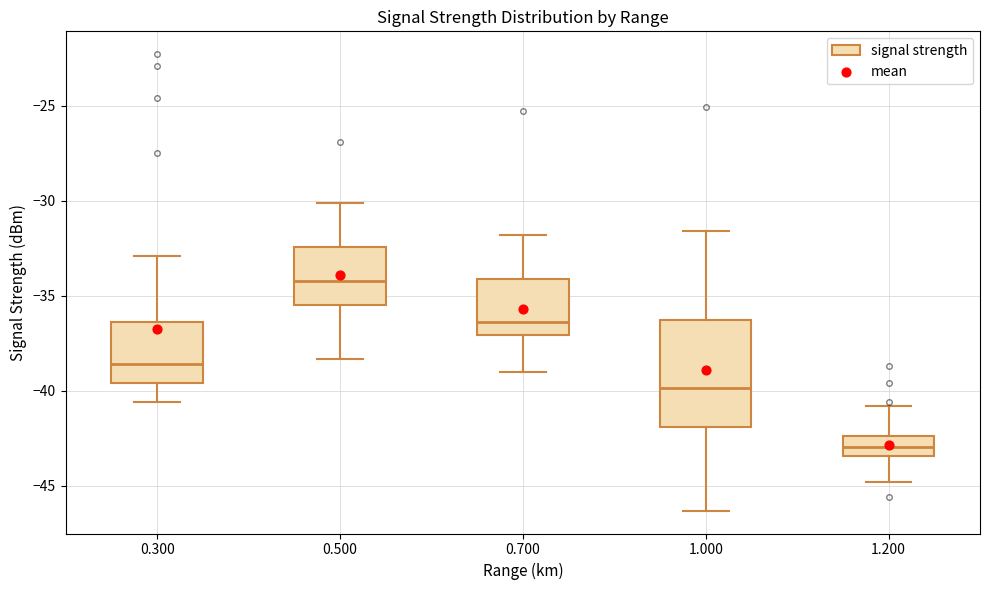

Where is the upper edge of the box at x = 0.300 on the y-axis? The values are not printed on the chart, so give them approximately, as read against the axis.

-36.5